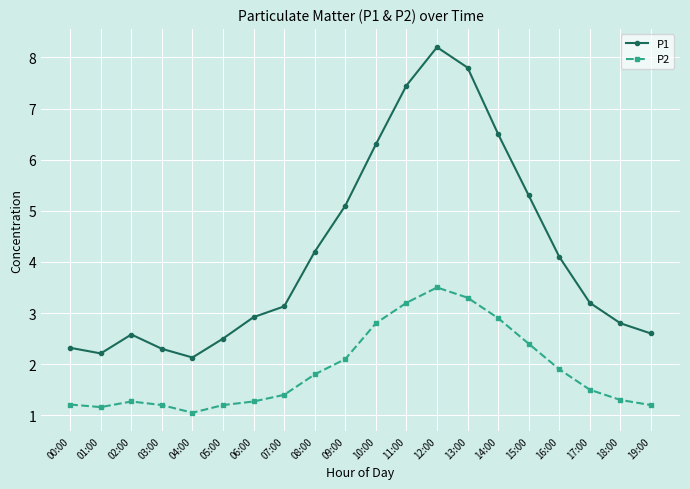

What is the sum of the P1 values at 19:00 and 17:00?

5.8